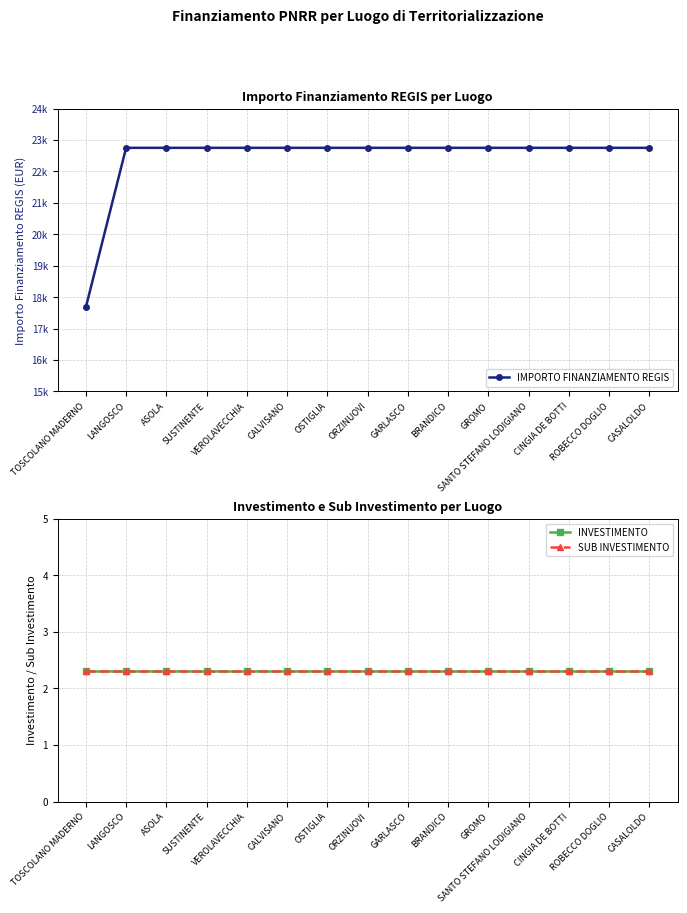

True or false: IMPORTO FINANZIAMENTO REGIS has more than 0 points higher than both neighbors.

False